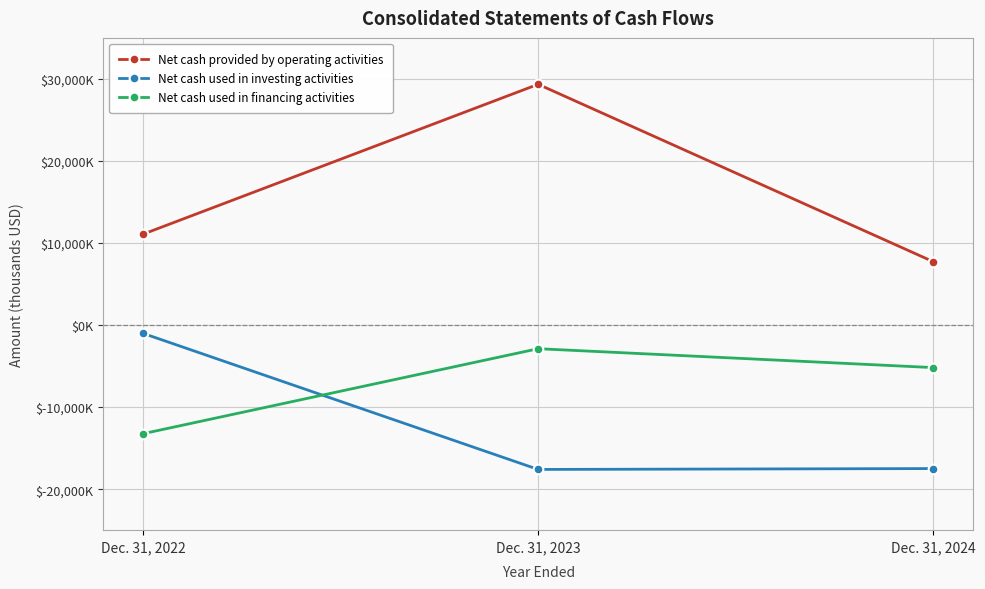

What are all the series names shown in the legend?

Net cash provided by operating activities, Net cash used in investing activities, Net cash used in financing activities